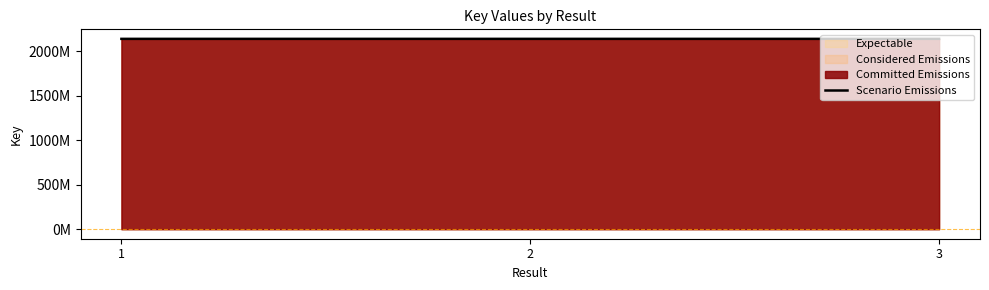

How many lines are shown in the chart?

1